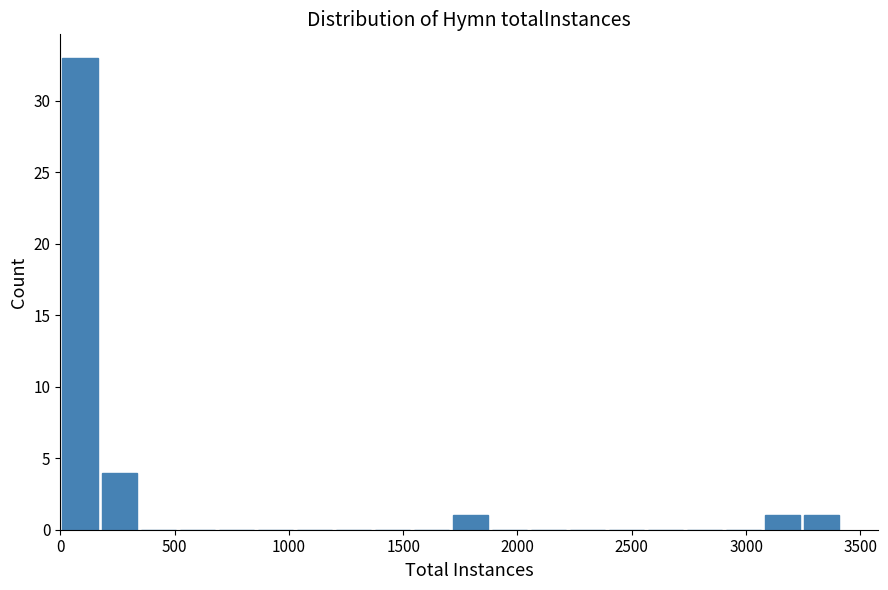

Read against the x-axis, roughly where is the centre of the tallest bar?

100